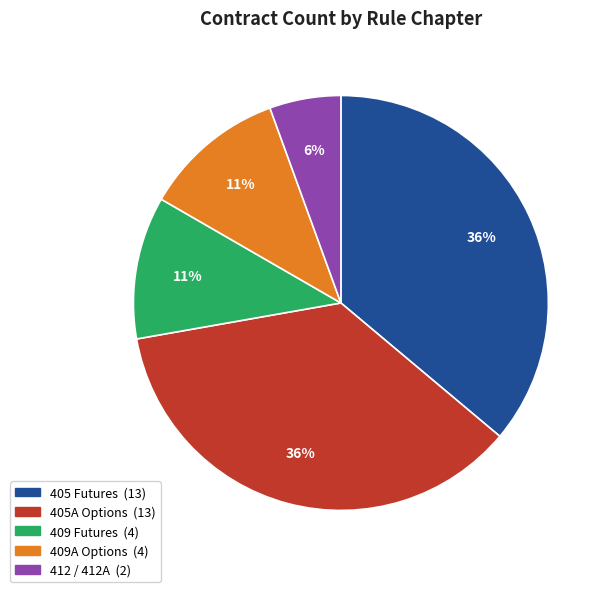

Does any single category account for the majority?

No